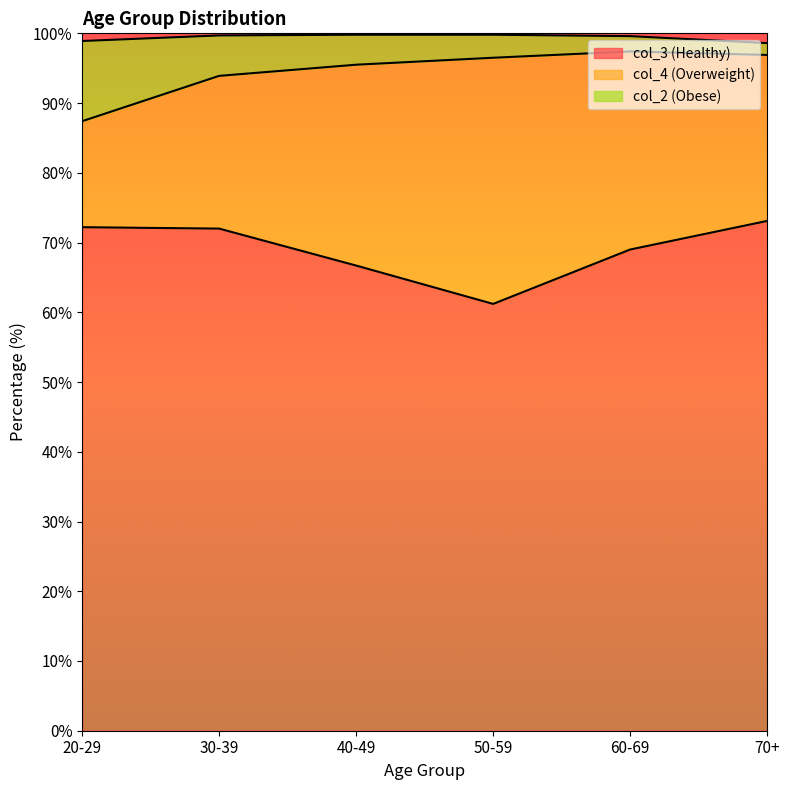

What is the difference between the maximum and minimum values in the col_3 (Healthy) series?

11.9